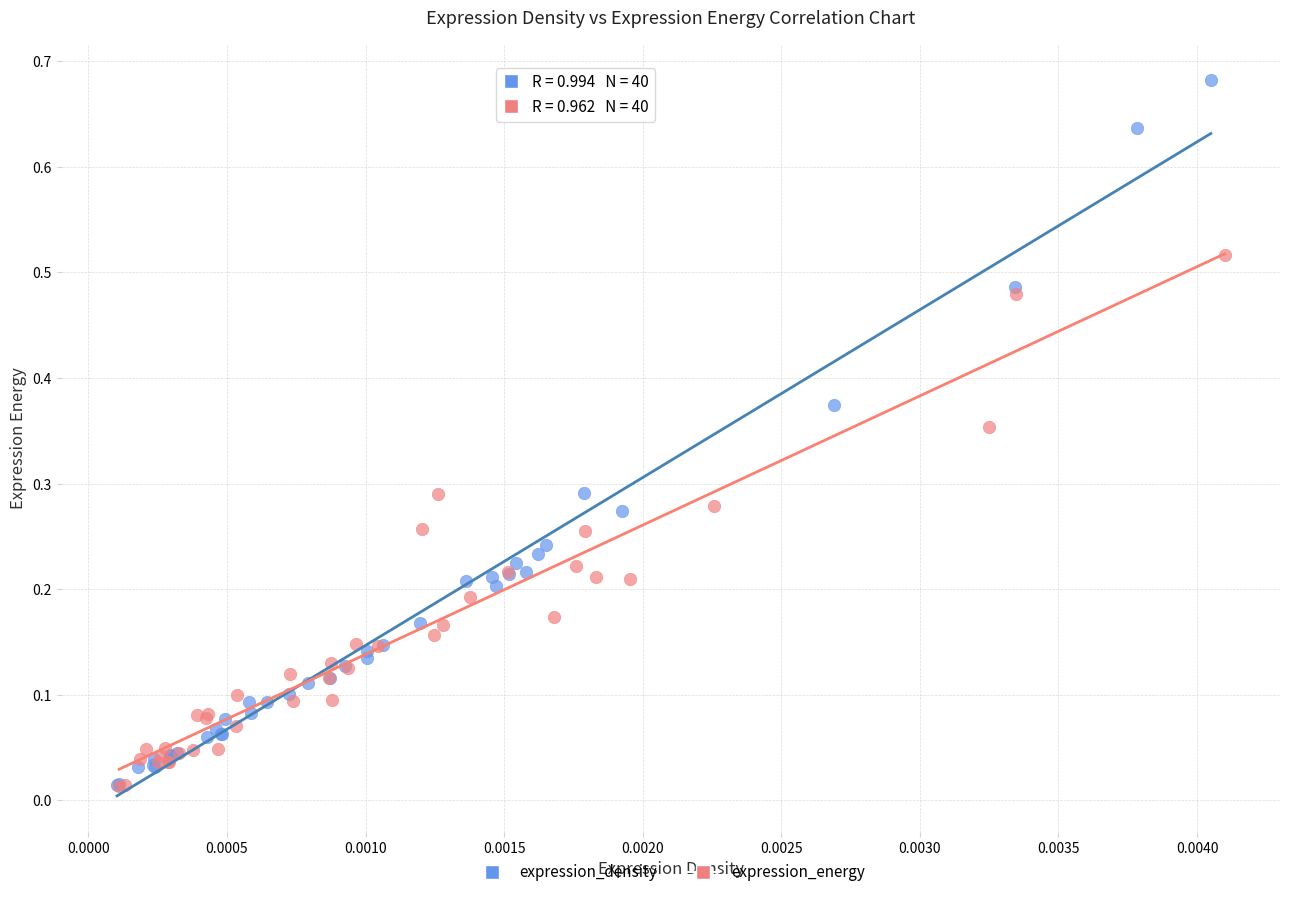

Which series has the widest spread of Y values?

expression_density